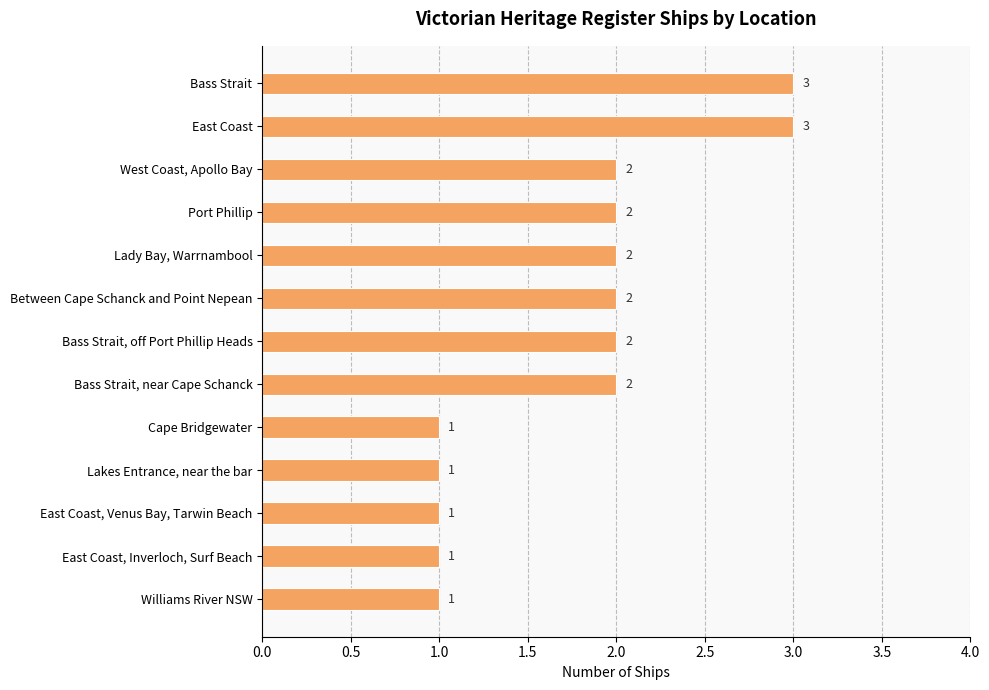

How many values are between 1 and 2?

11